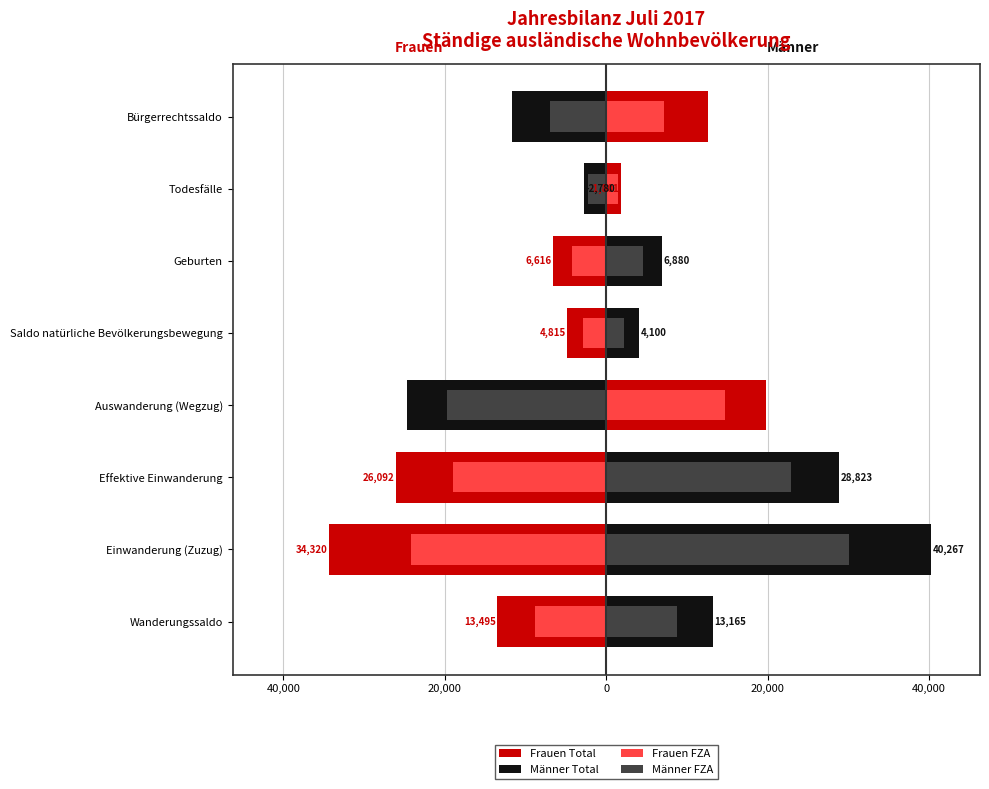

Reading left to right, transcribe all the data shown in this chart.

Frauen Total: -13495	-34320	-26092	19831	-4815	-6616	1801	12659
Männer Total: 13165	40267	28823	-24715	4100	6880	-2780	-11733
Frauen FZA: -8857	-24166	-18970	14735	-2830	-4294	1464	7143
Männer FZA: 8733	30130	22889	-19740	2227	4510	-2283	-6979